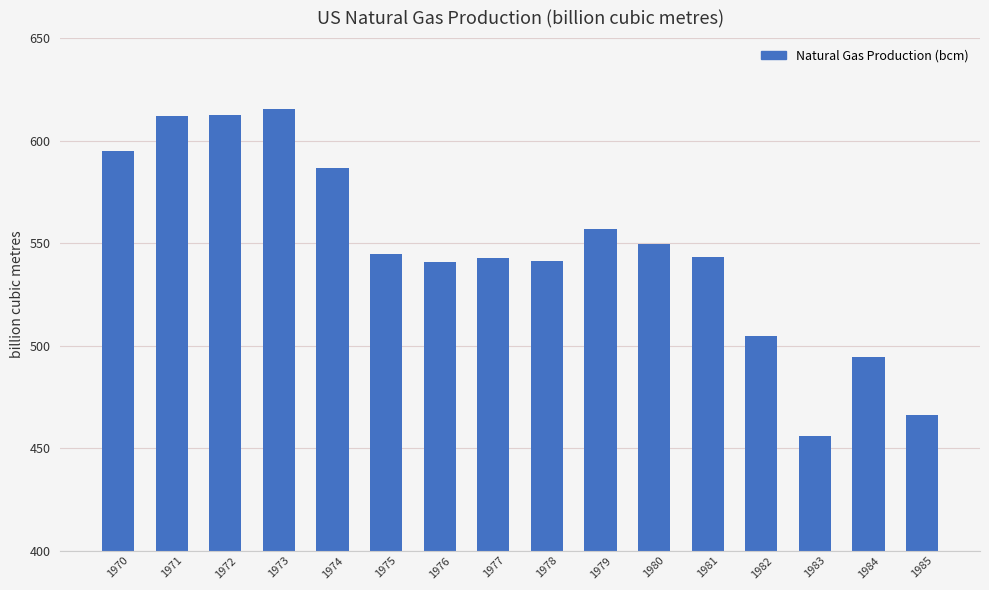

What is the difference between the maximum and minimum values?

159.6